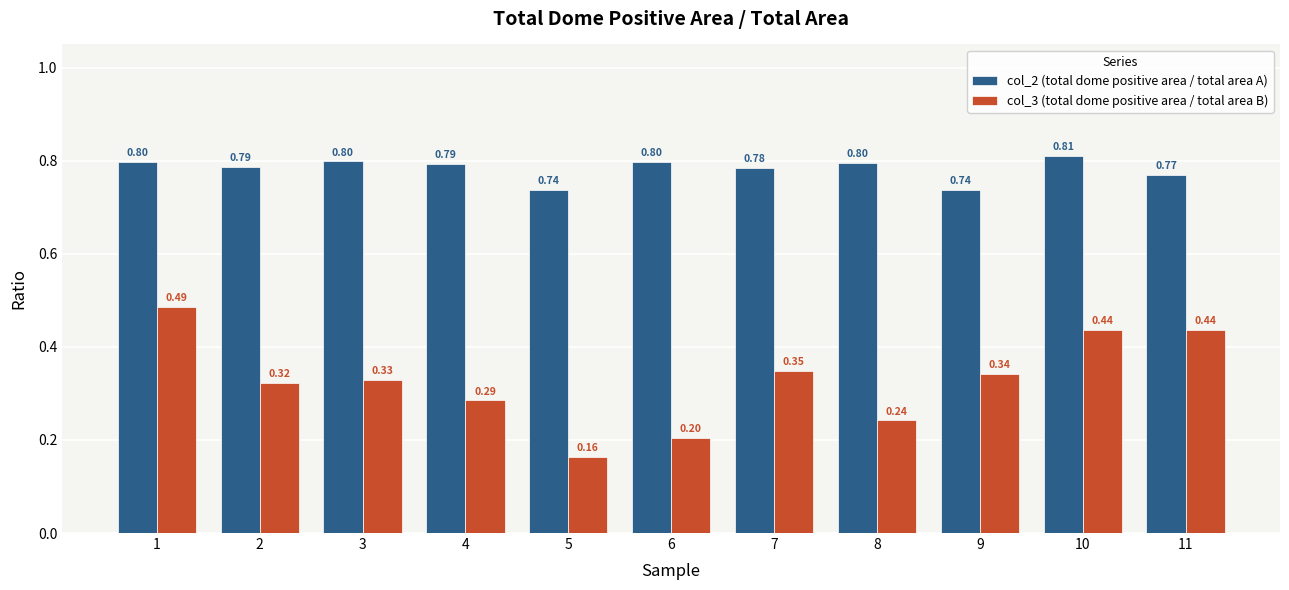

List the series in order of their peak value, lowest first.

col_3 (total dome positive area / total area B), col_2 (total dome positive area / total area A)